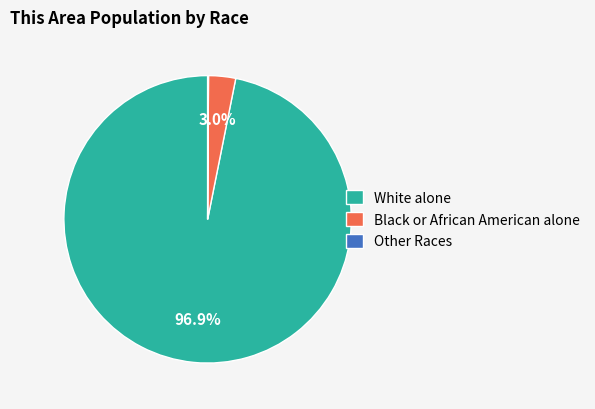

What is the majority slice?

White alone